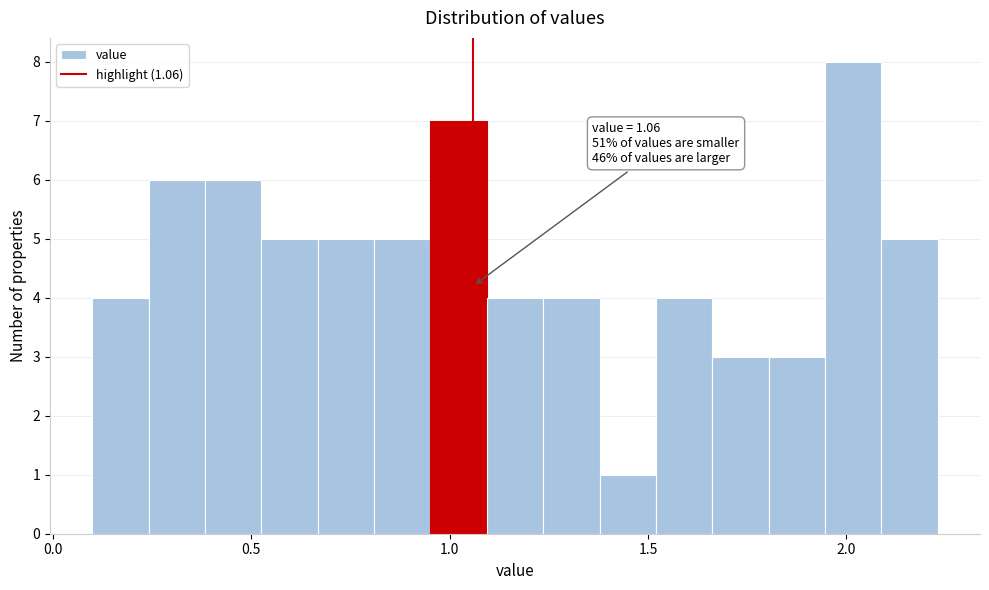

Read against the x-axis, roughly where is the centre of the tallest bar?

2.00